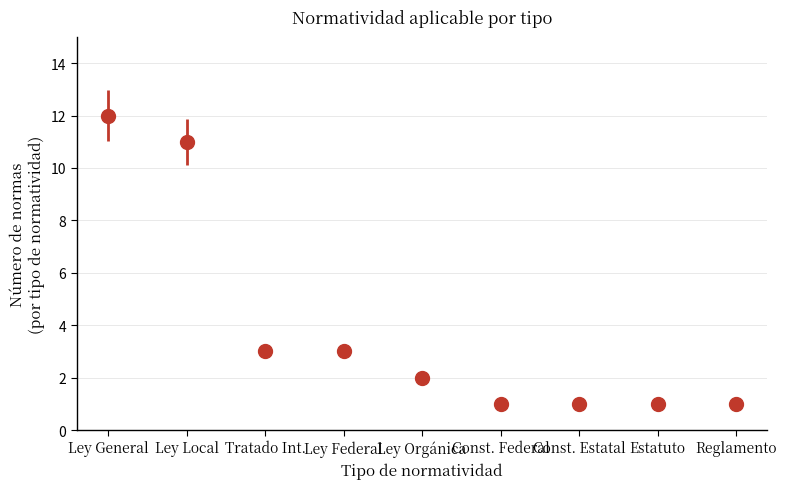

What is the label of the 5th point from the right?

Ley Orgánica